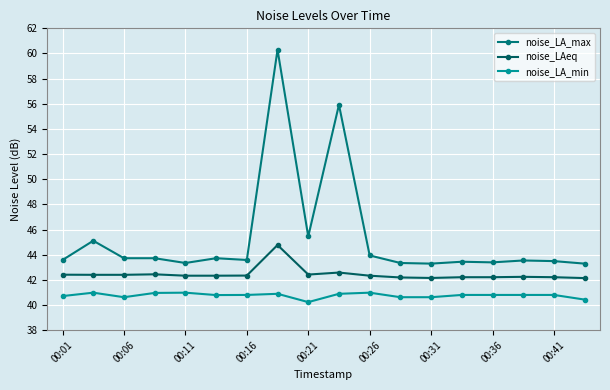

Reading right to left, transcribe all the data shown in this chart.

noise_LA_max: 43.3	43.5	43.5	43.4	43.4	43.3	43.3	43.9	55.9	45.5	60.3	43.6	43.7	43.3	43.7	43.7	45.1	43.6
noise_LAeq: 42.1	42.2	42.2	42.2	42.2	42.1	42.2	42.3	42.6	42.4	44.8	42.3	42.3	42.3	42.4	42.4	42.4	42.4
noise_LA_min: 40.4	40.8	40.8	40.8	40.8	40.6	40.6	41.0	40.9	40.2	40.9	40.8	40.8	41.0	41.0	40.6	41.0	40.7